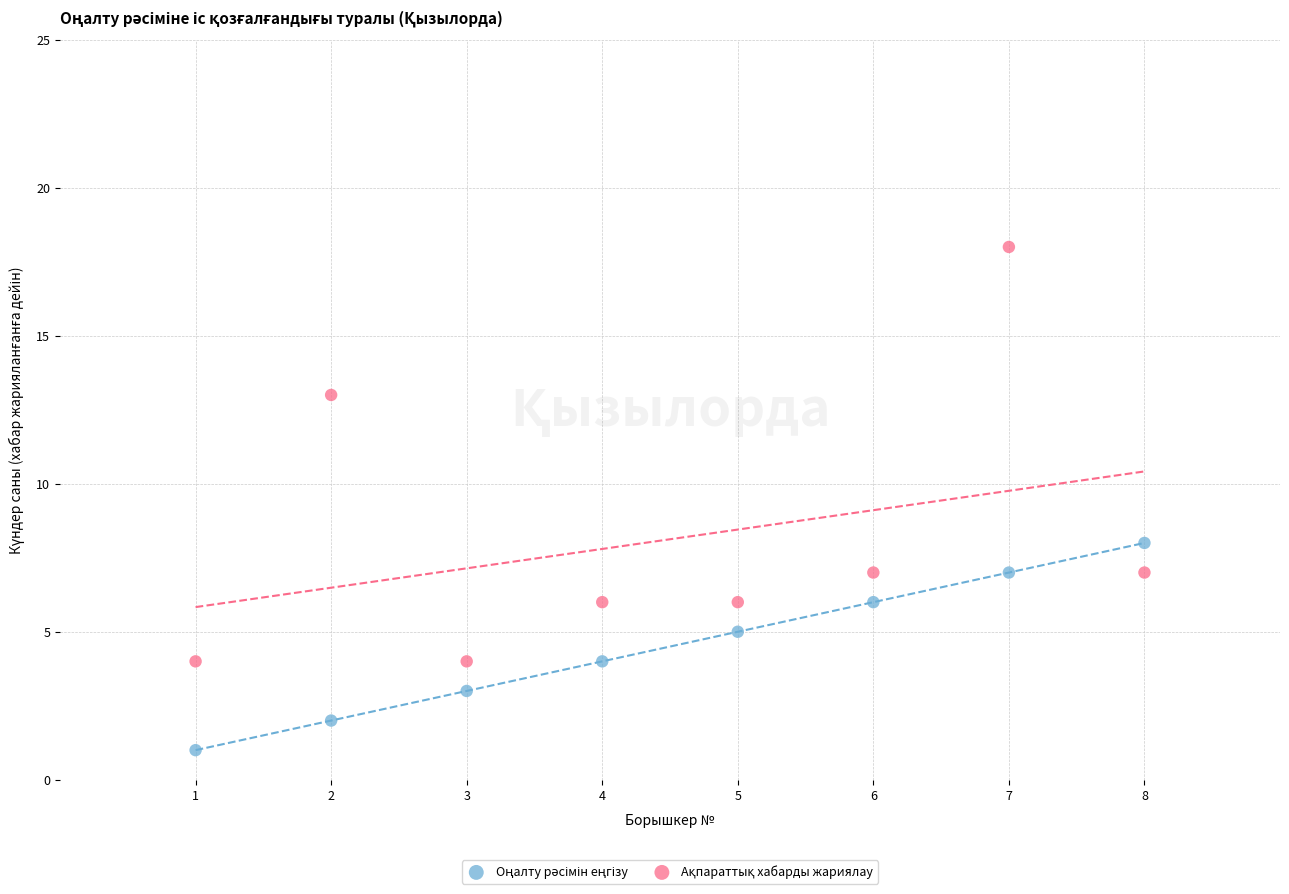

What is the X range (max minus min) for the scatter plot?

7